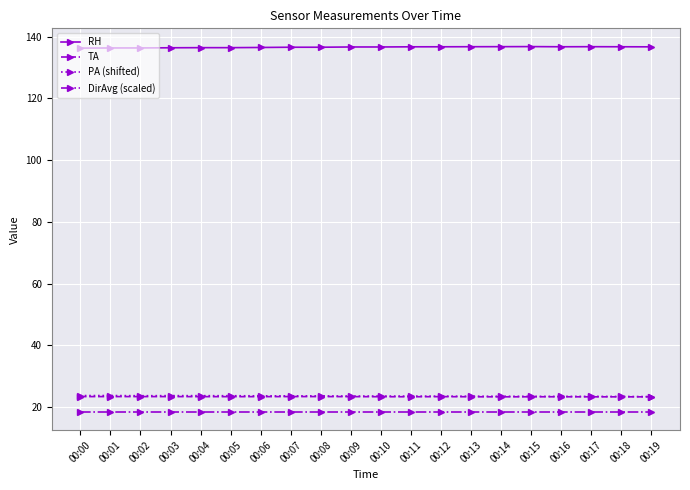

What is the maximum value shown in the chart?

136.8